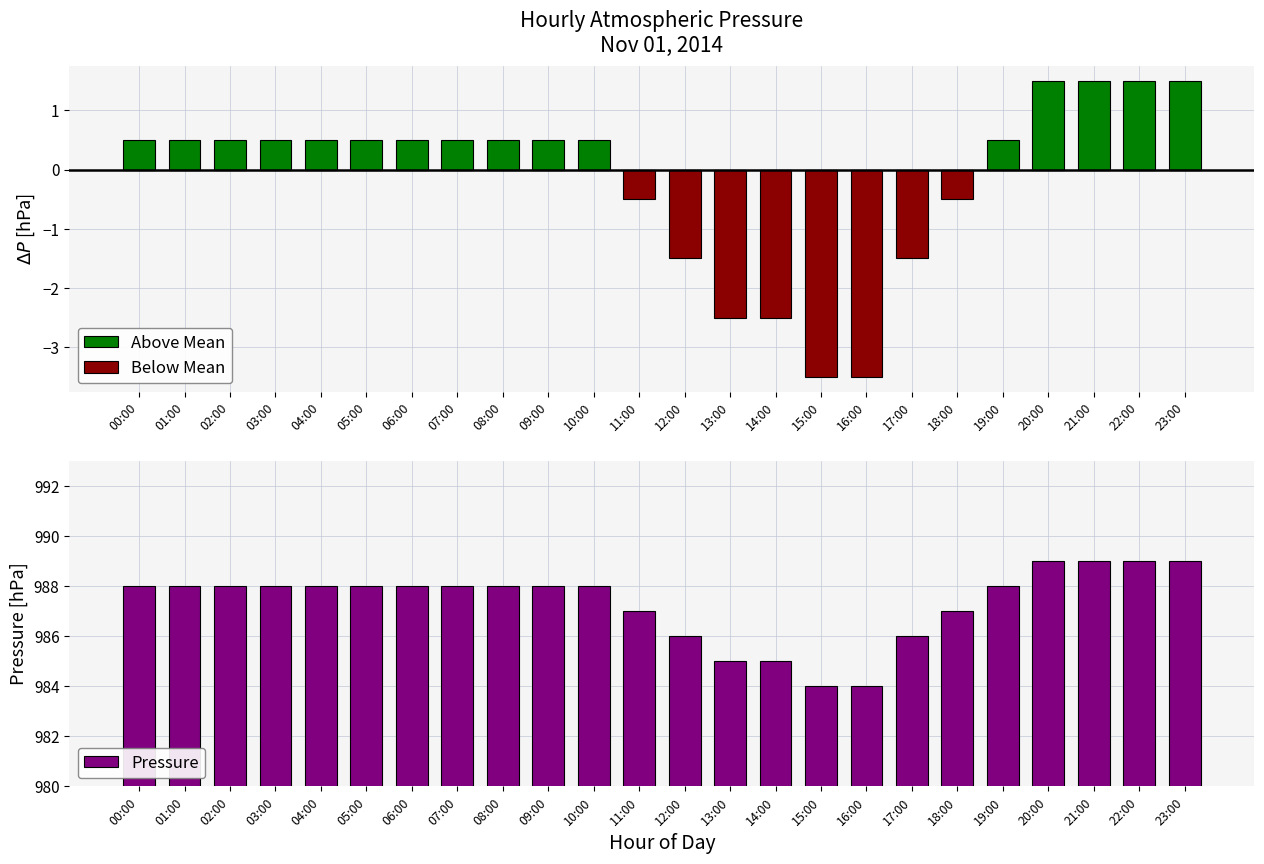

What is the difference between the maximum and second lowest values in the Below Mean series?

3.5